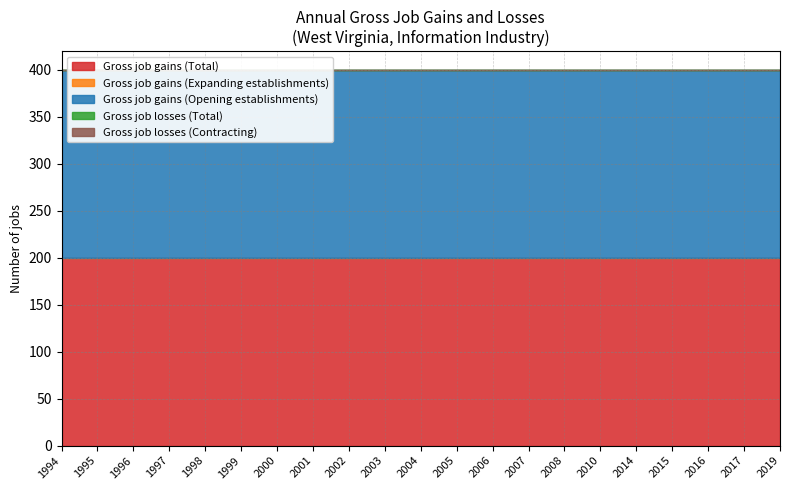

At which category is the sum across all series the highest?

1994